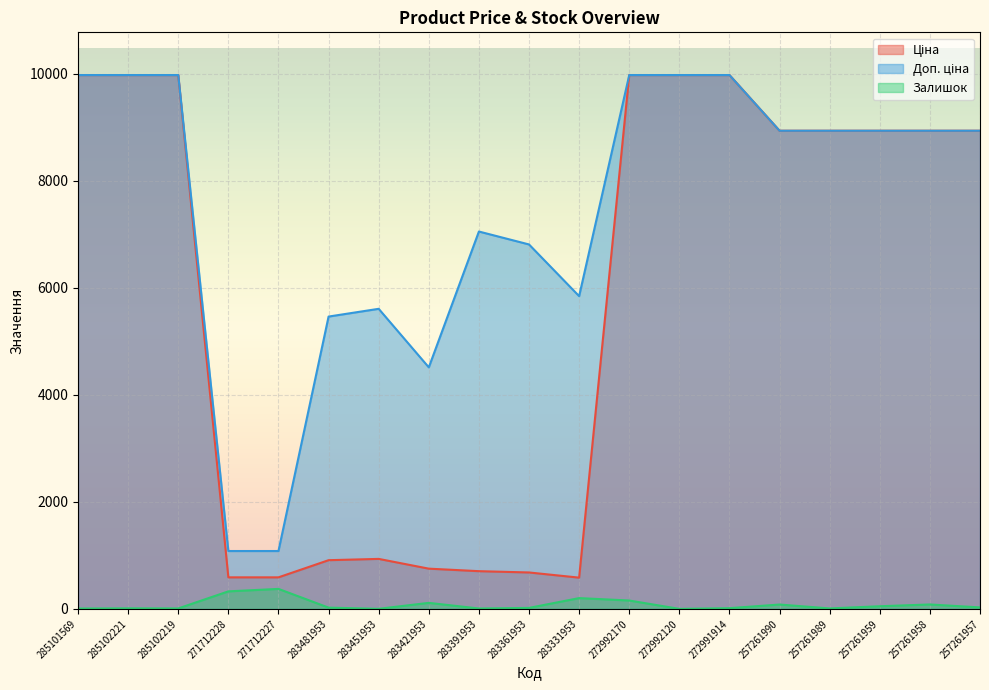

How many lines are shown in the chart?

3